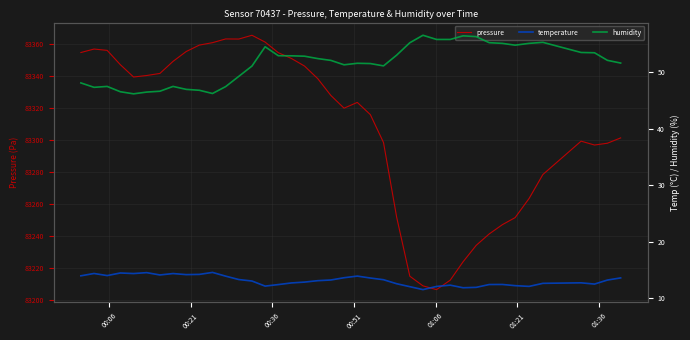

How many lines are shown in the chart?

3